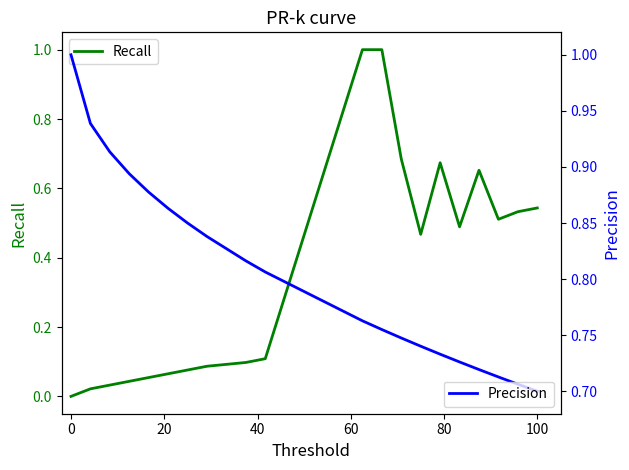

Count the Precision values in the range 0 to 1.

20